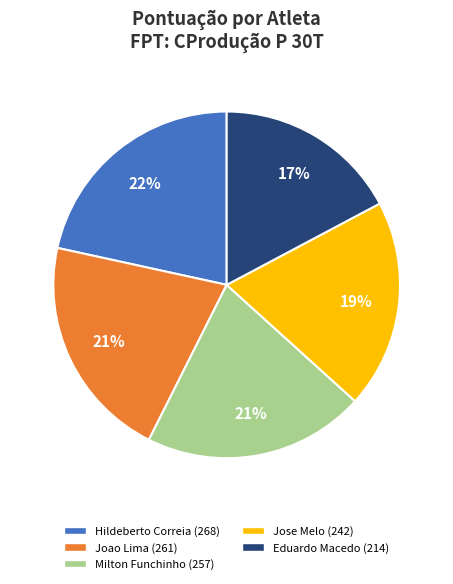

Is there a majority slice in this chart?

No